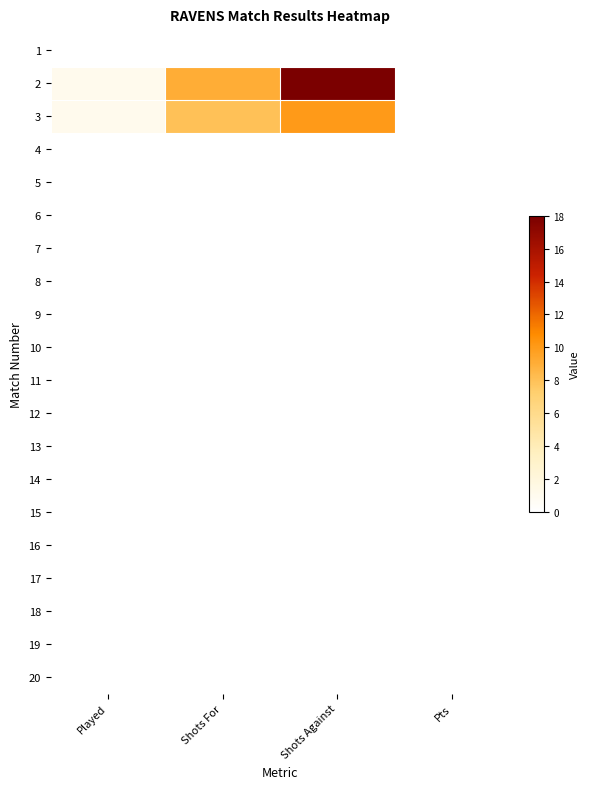

At which category does the chart reach its minimum across all series?

Played